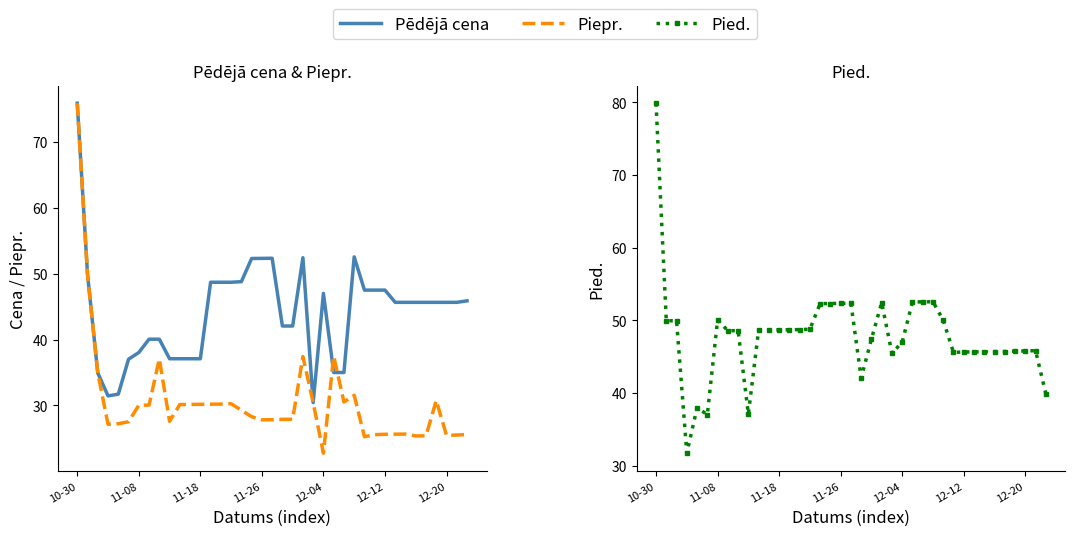

How many lines are shown in the chart?

3